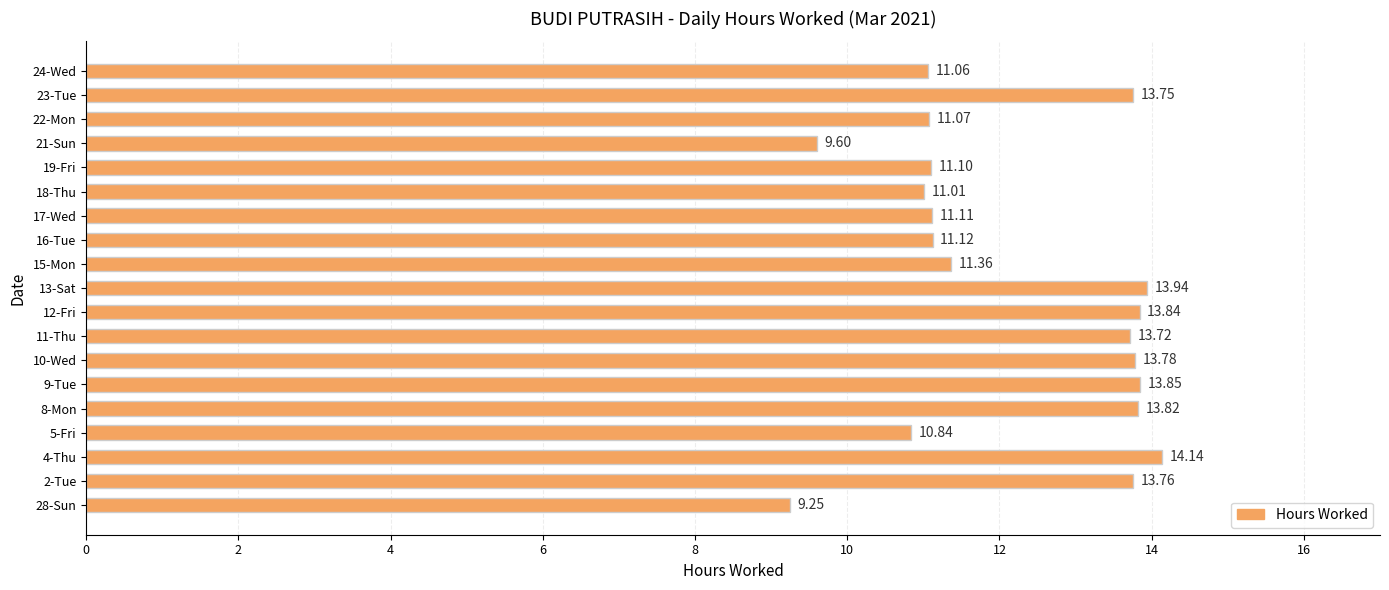

Does the chart contain any negative values?

No